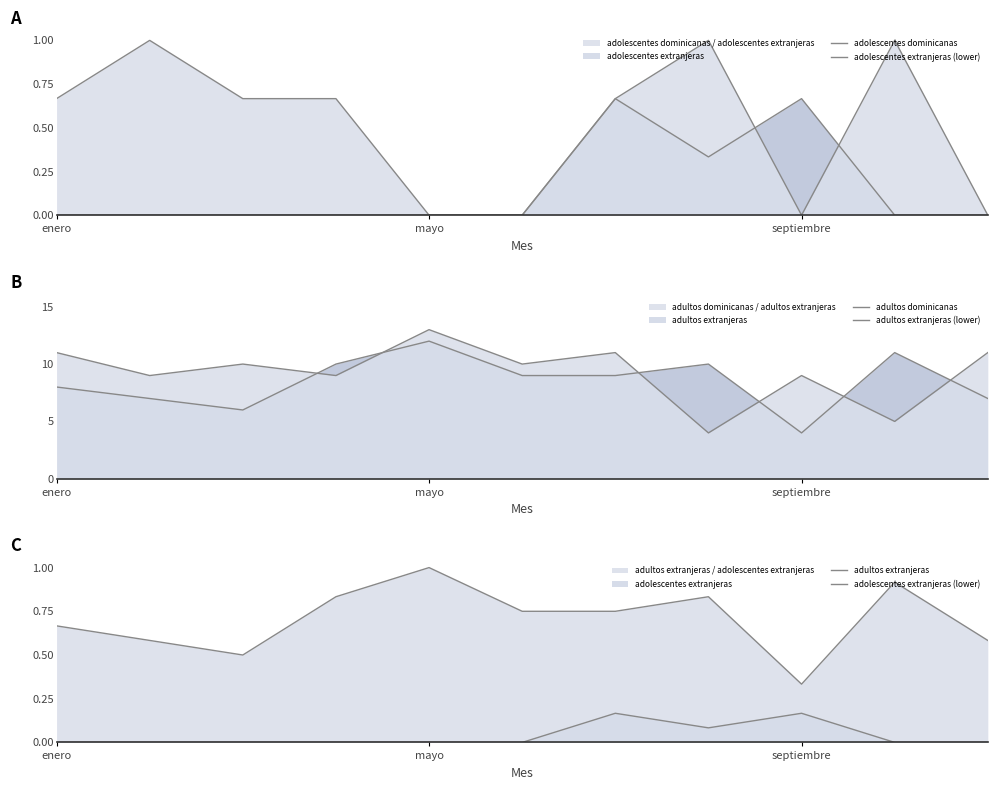

What is the difference between the second highest and second lowest values in the adolescentes dominicanas series?

1.0